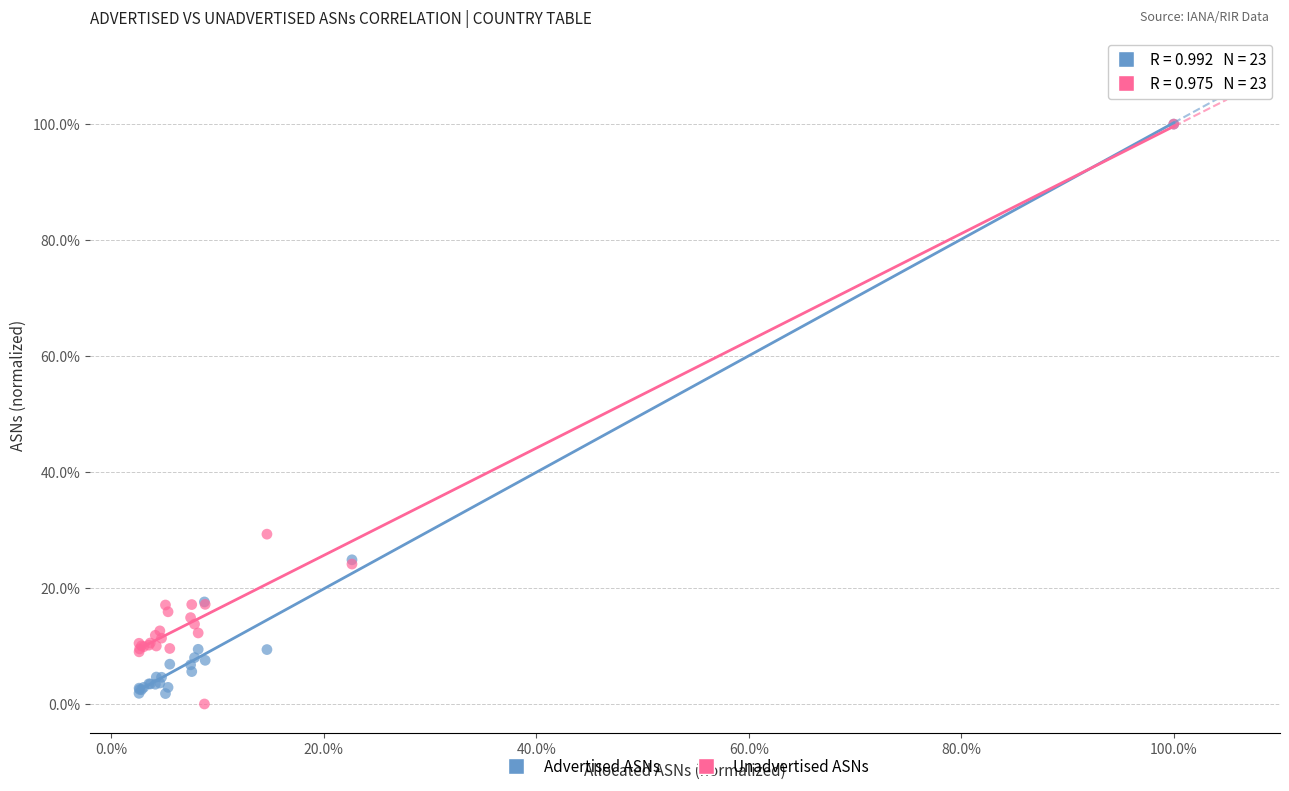

Which series contains the lowest Y value?

Unadvertised ASNs